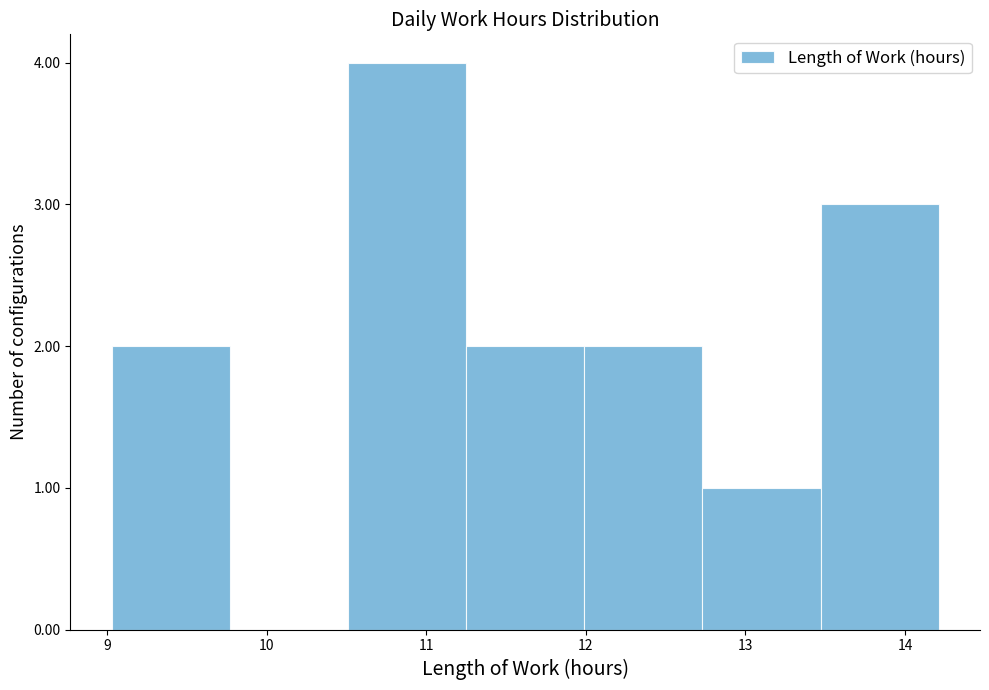

Reading left to right, transcribe this chart: for each bar, give the range it covers on the x-axis and its height. Neither the bar edges nor the heights are printed on the chart, so give them approximately, as read against the axes.

9.03 to 9.77: 2
9.77 to 10.51: 0
10.51 to 11.25: 4
11.25 to 11.99: 2
11.99 to 12.73: 2
12.73 to 13.47: 1
13.47 to 14.21: 3